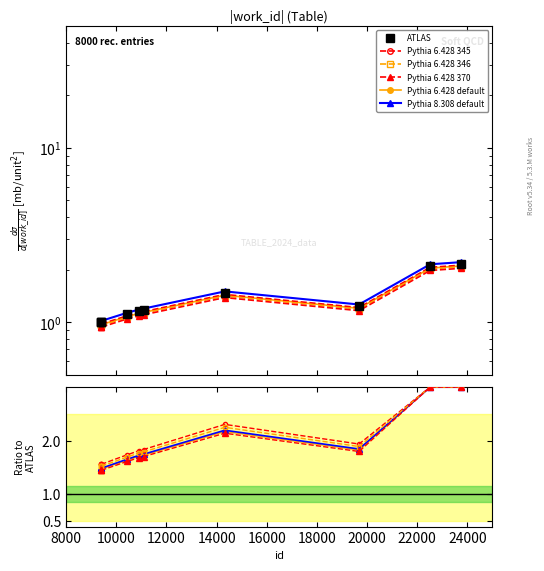

What is the minimum value shown in the chart?

1.0